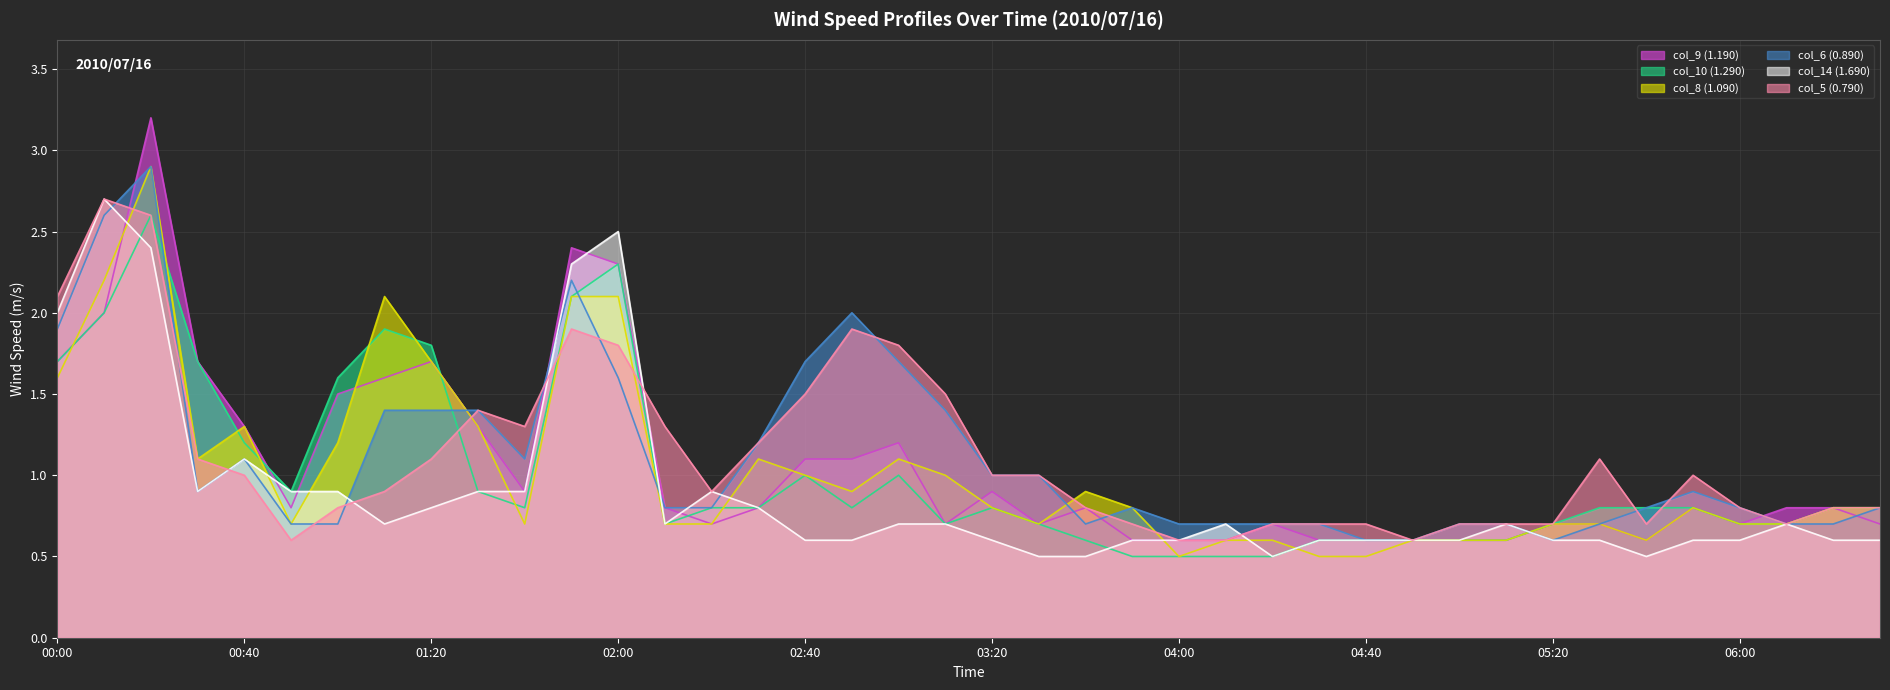

What is the sum of all col_14 (1.690) values?

35.9